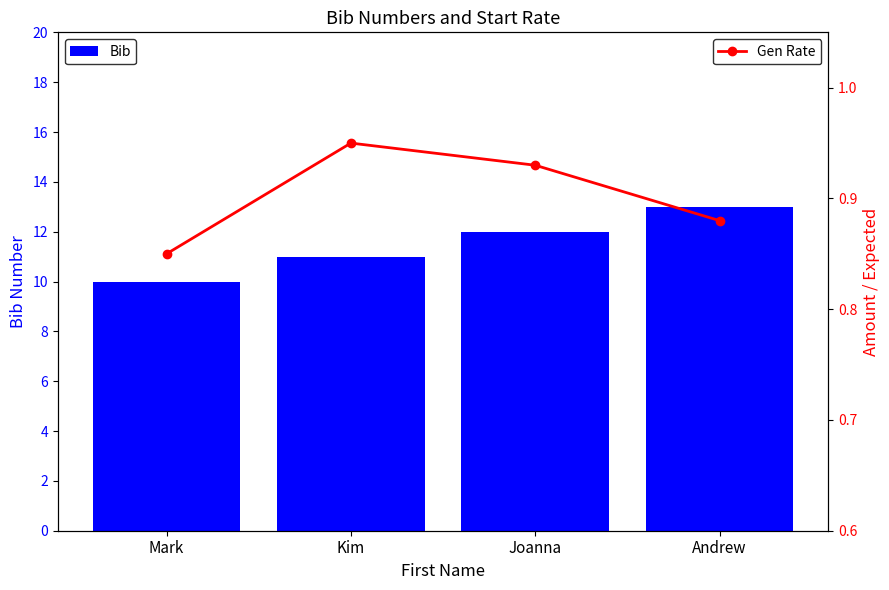

Reading left to right, list all the values displayed in this chart.

Bib: Mark=10.0	Kim=11.0	Joanna=12.0	Andrew=13.0
Gen Rate: Mark=0.8	Kim=0.9	Joanna=0.9	Andrew=0.9